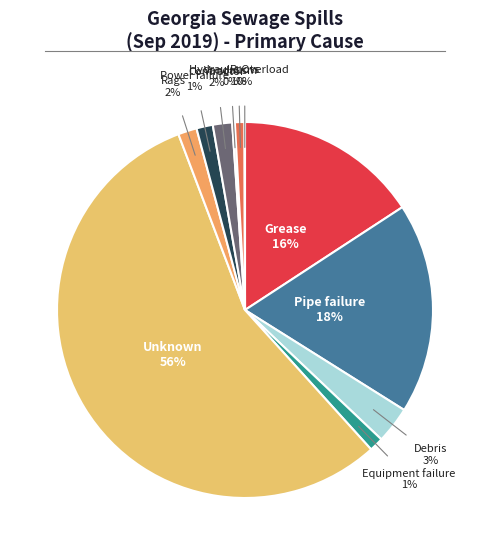

Between Grease and Equipment failure, which is larger?

Grease